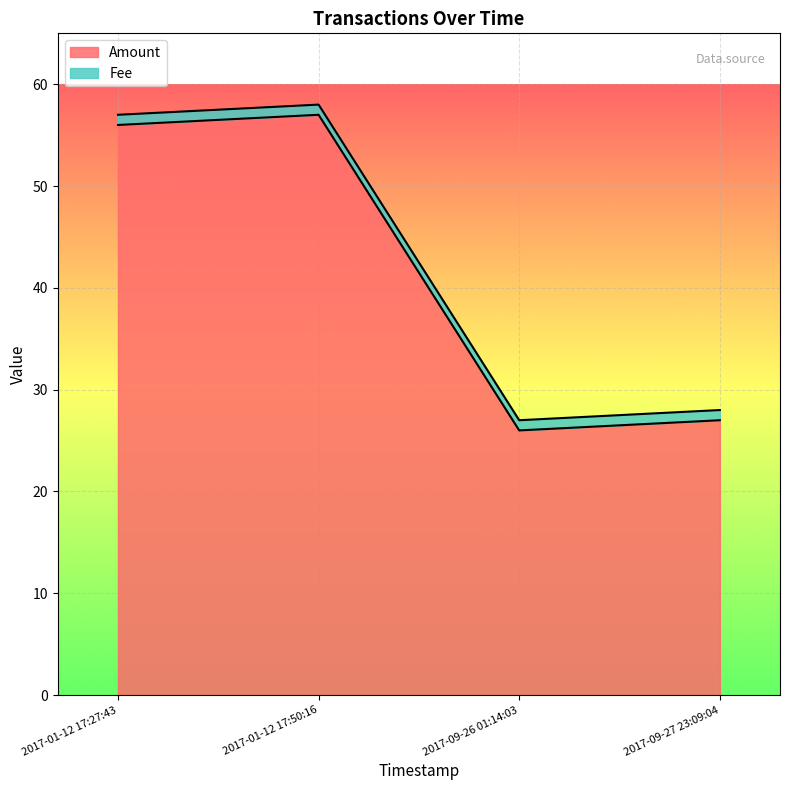

How many categories are shown in the chart?

4